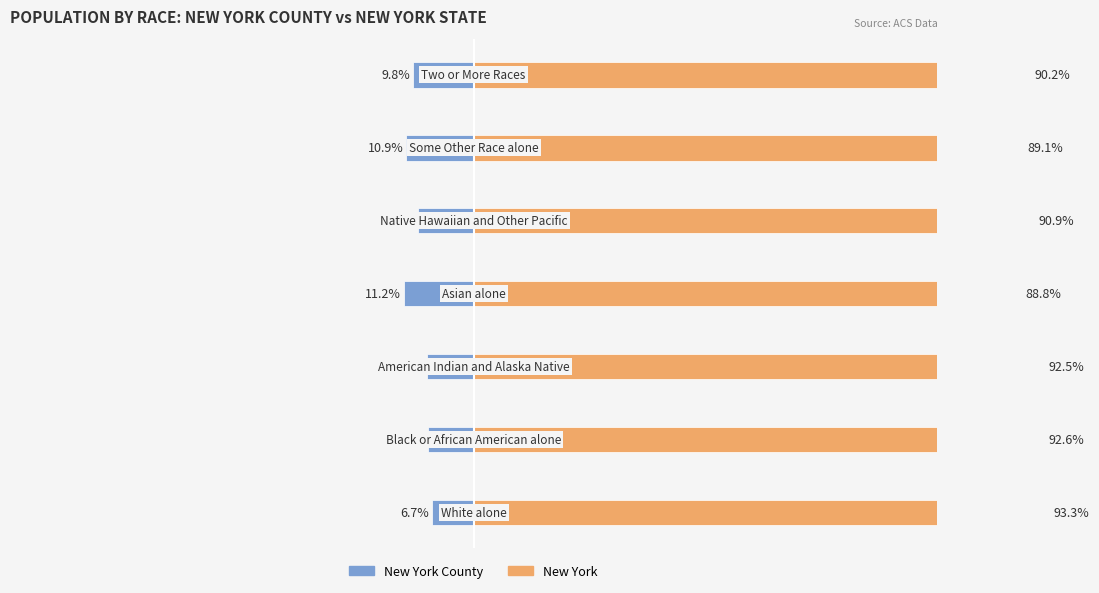

What are all the series names shown in the legend?

New York County, New York